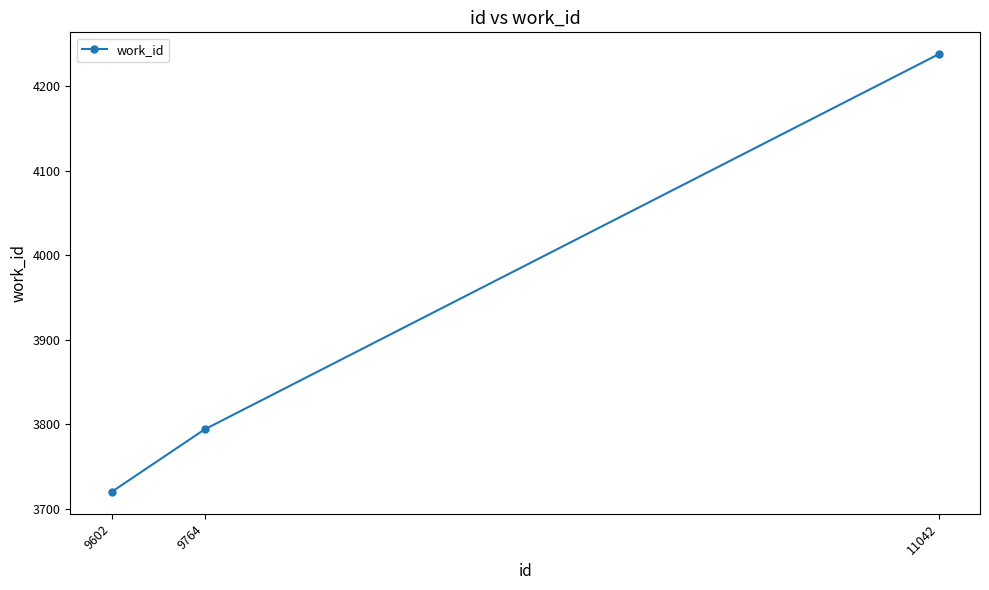

Reading left to right, what are all the values shown in this chart?

3720	3794	4238